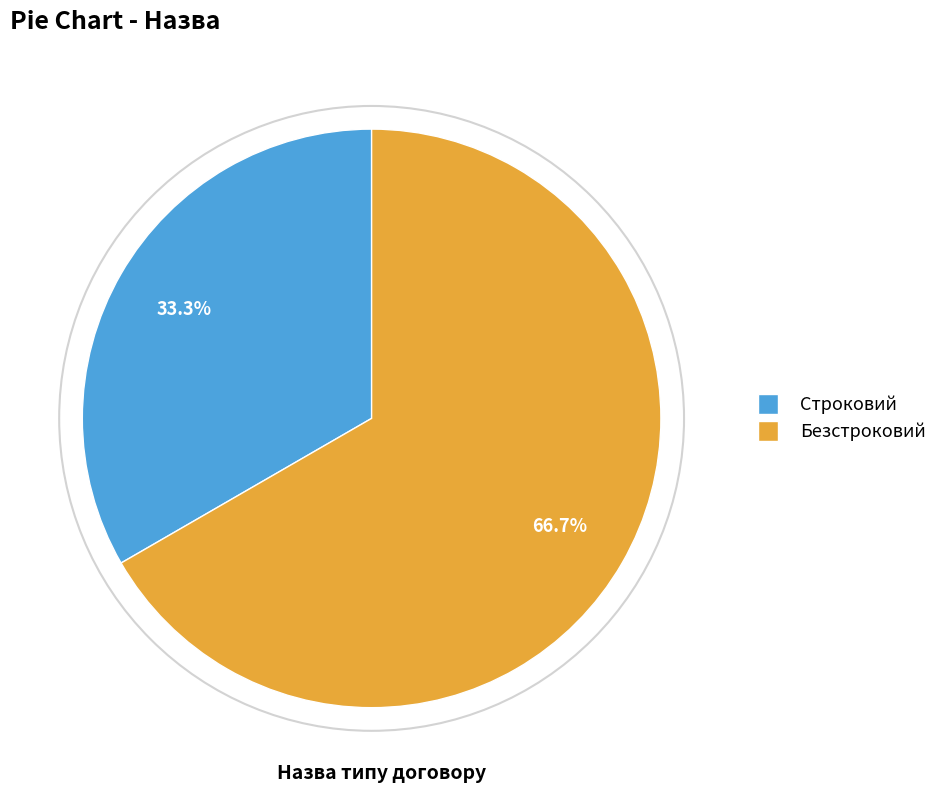

To the nearest percent, what is the difference between the Безстроковий and Строковий slice percentages?

33%